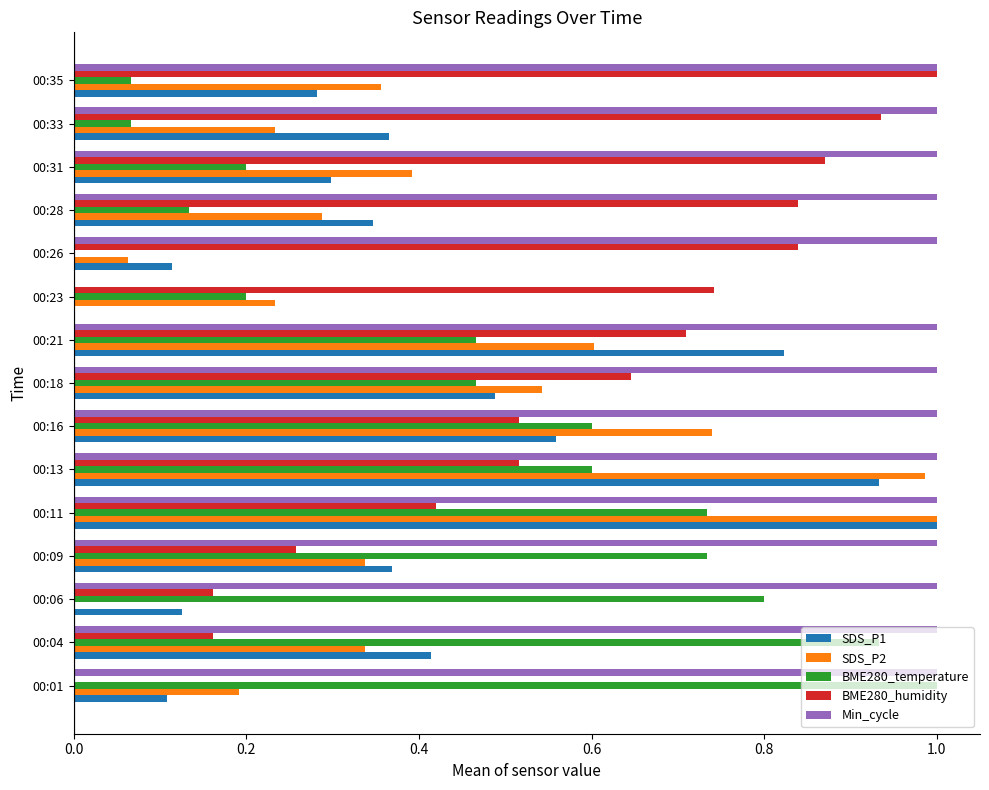

What is the sum of all SDS_P1 values?

6.2